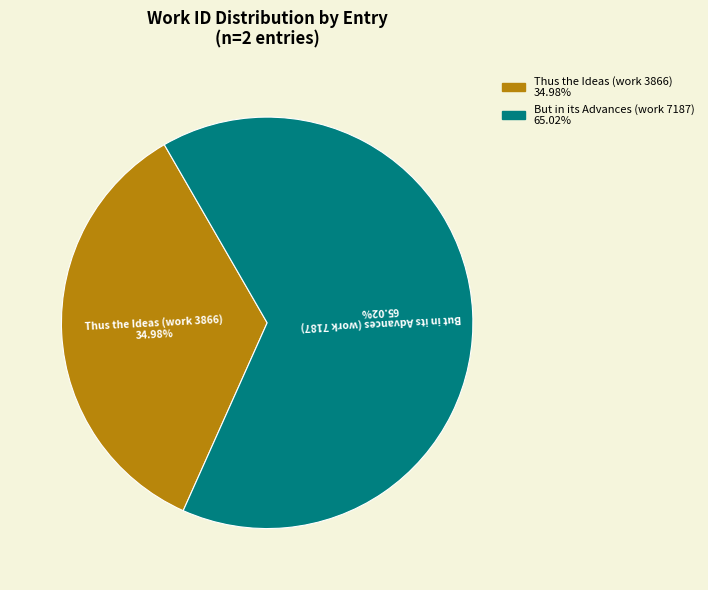

What percentage is the But in its Advances (work 7187) slice, to the nearest percent?

65%